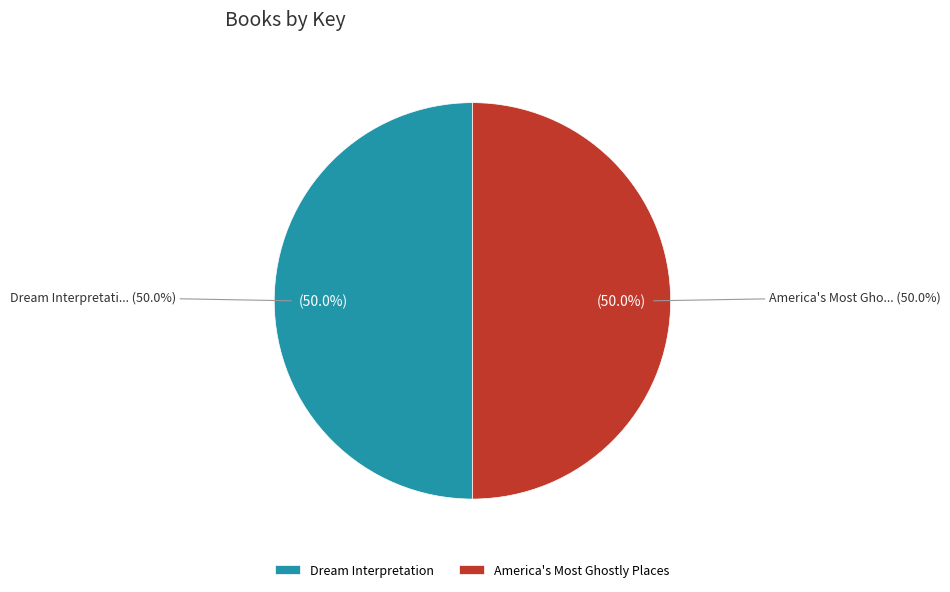

What is the total percentage of Dream Interpretation and America's Most Ghostly Places?

100.0%